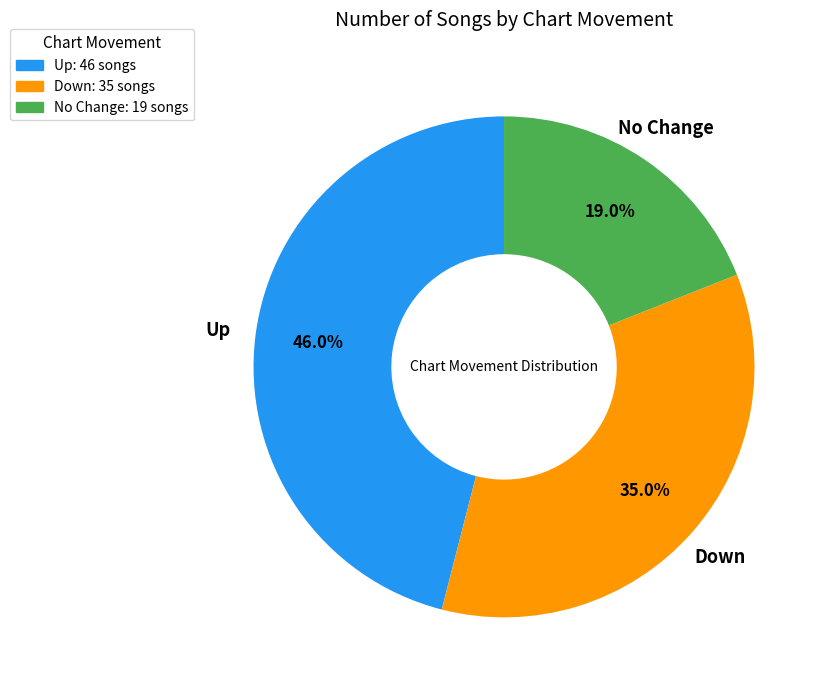

How many slices are in this pie chart?

3